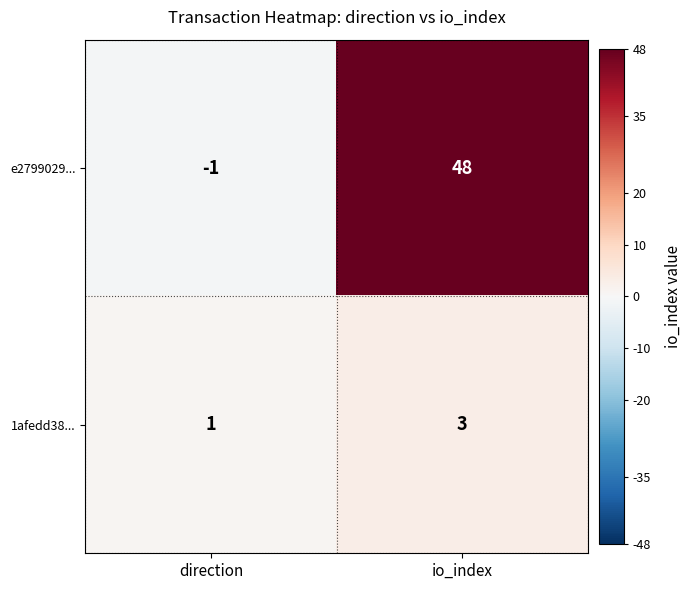

What is the sum of the e2799029... values at io_index and direction?

47